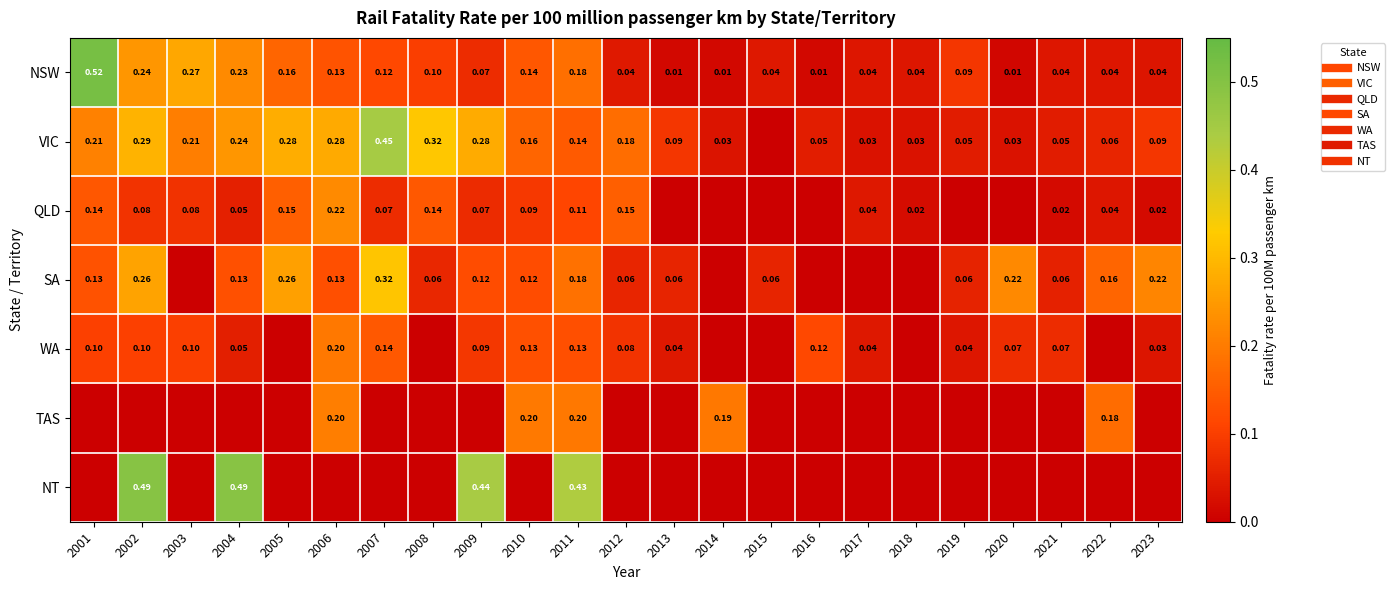

What is the highest value of the TAS series?

0.2